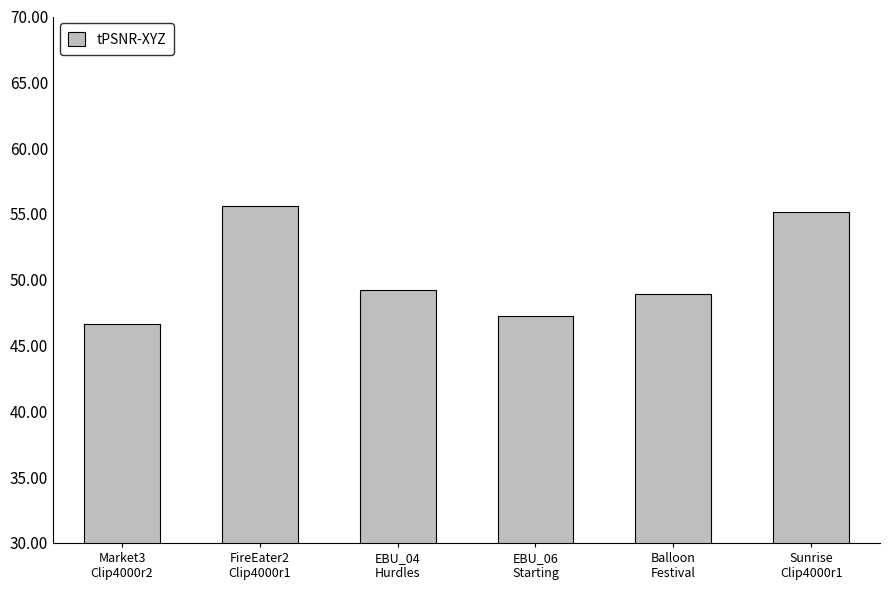

The value at Sunrise
Clip4000r1 is 55.1. True or false?

True